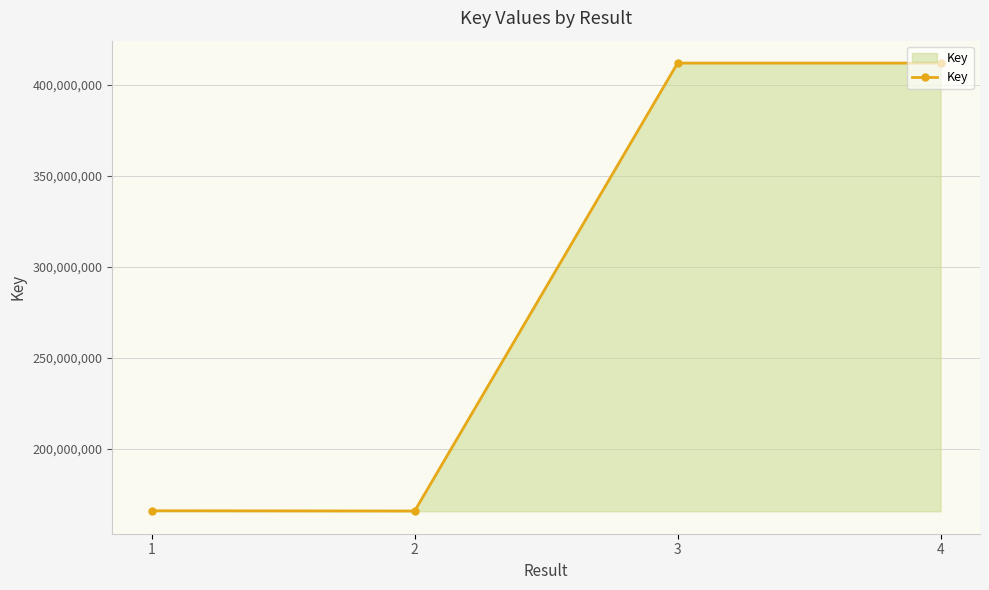

What is the maximum value shown in the chart?

411890611